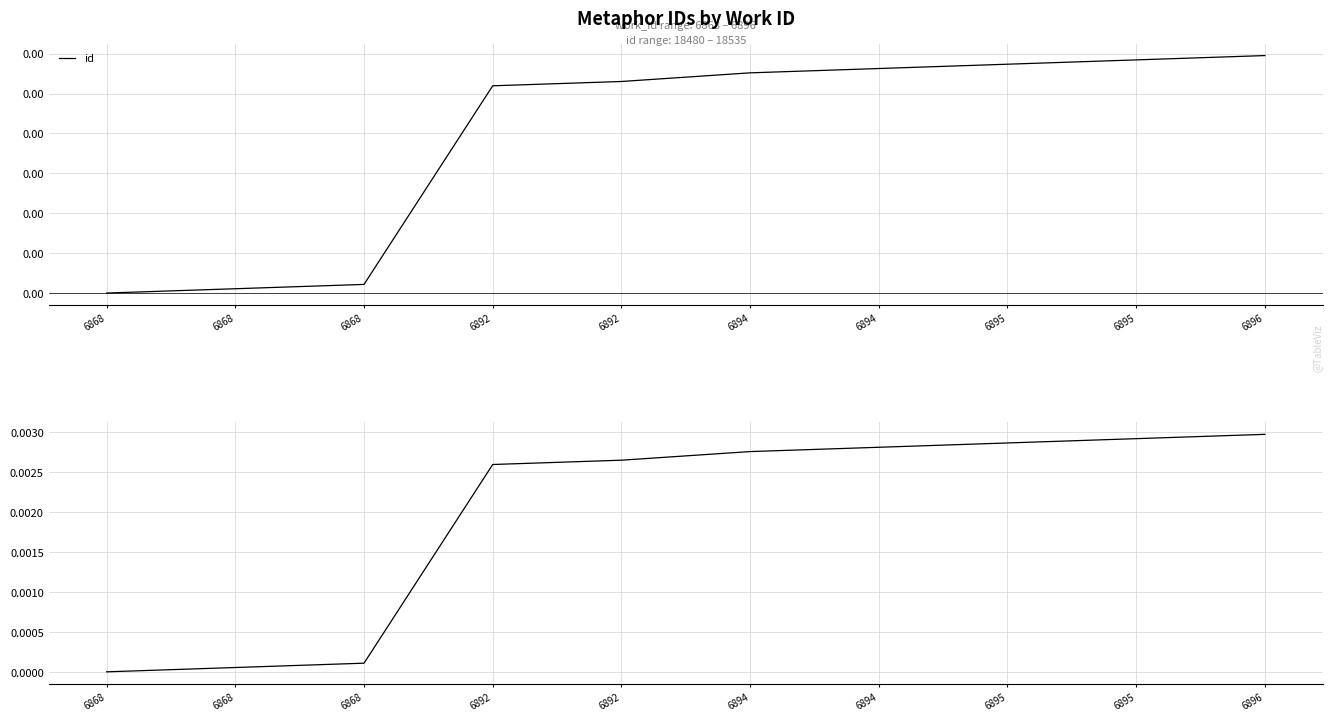

The value of id at 6896 is 0.0. True or false?

False